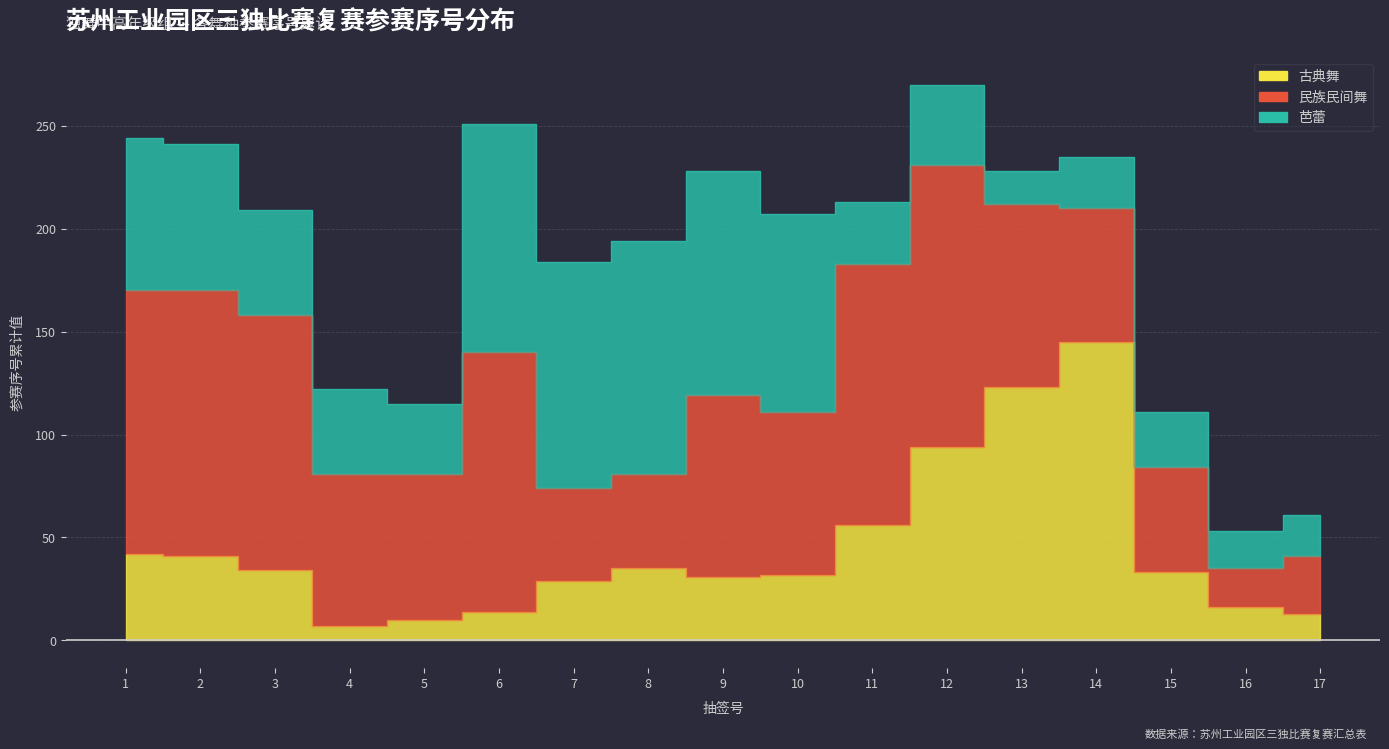

At which label is 古典舞 closest to 76?

12